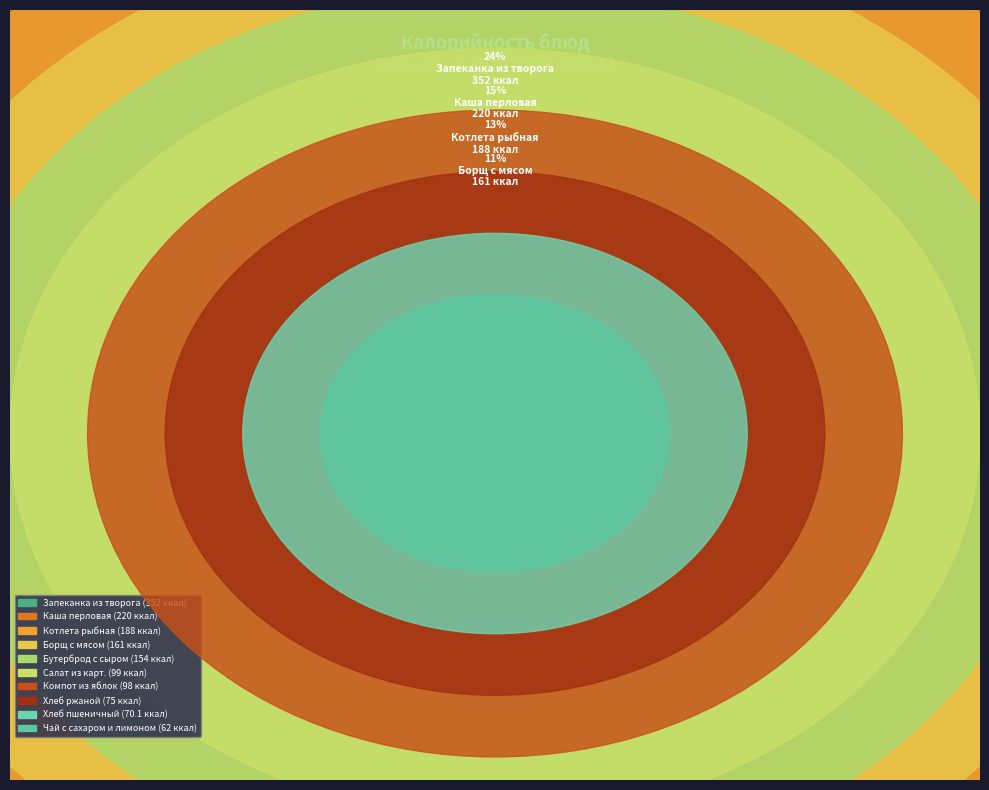

Does any single category account for the majority?

No